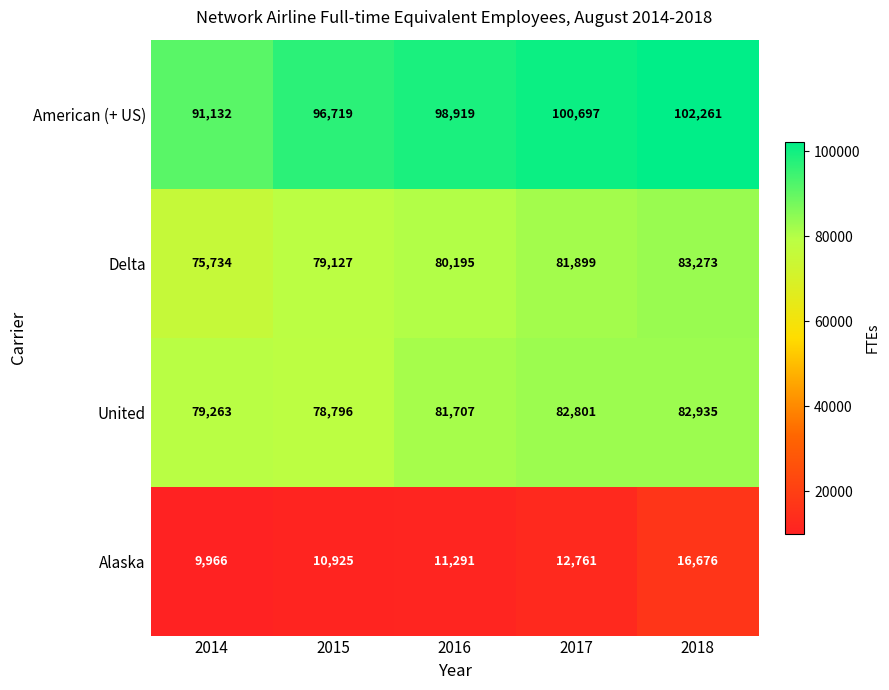

What is the average value of the American (+ US) series?

97946